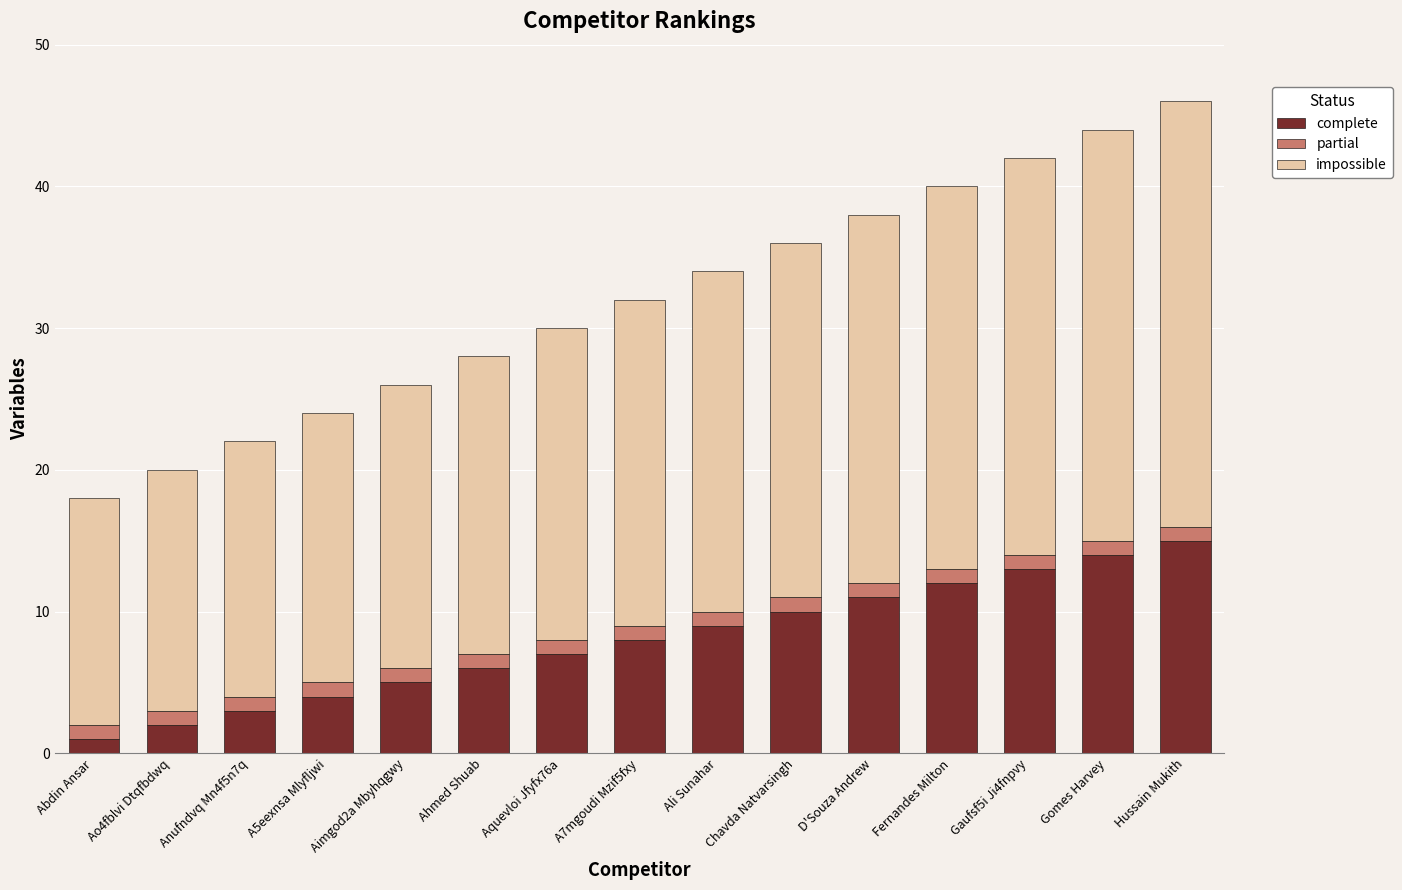

Which category has the lowest value in the complete series?

Abdin Ansar